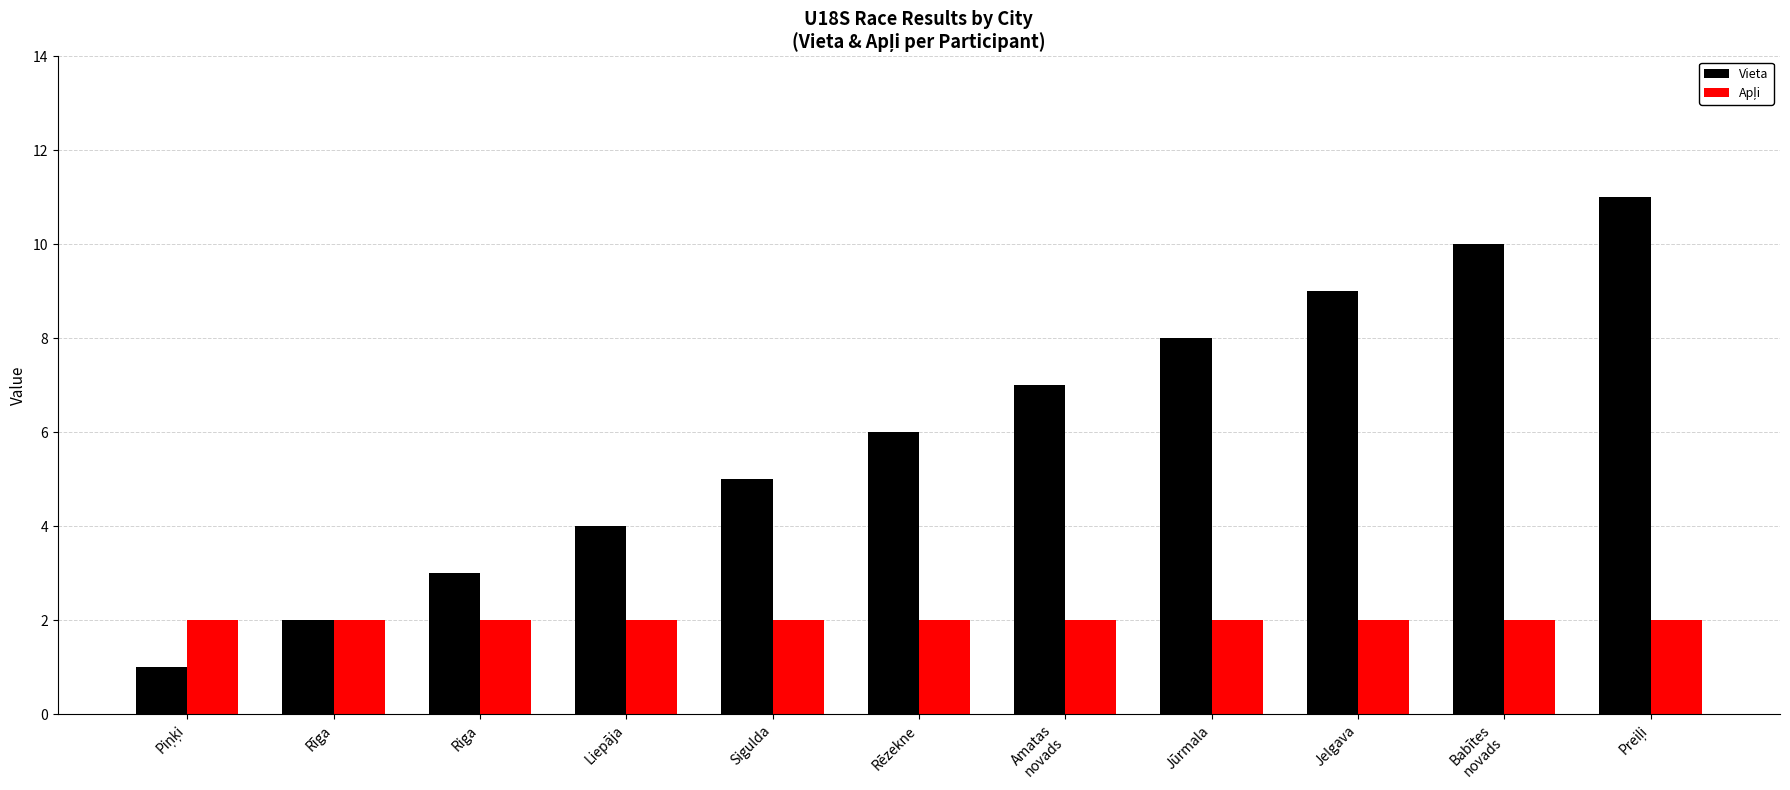

True or false: Vieta has a value of 6 at Rēzekne.

True